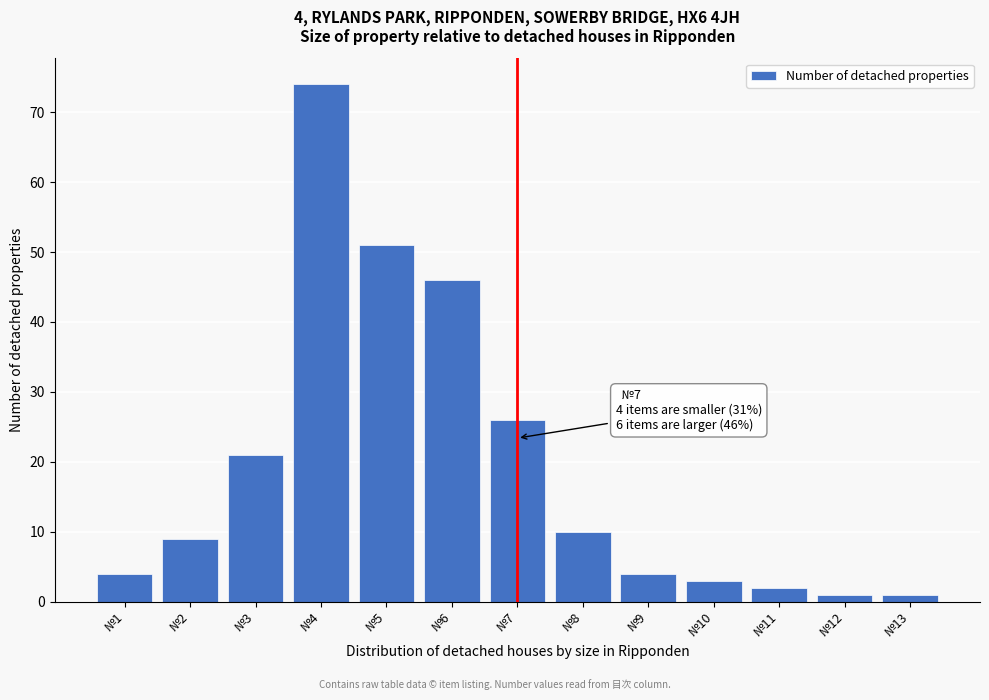

Reading left to right, extract all data points from this chart.

4	9	21	74	51	46	26	10	4	3	2	1	1